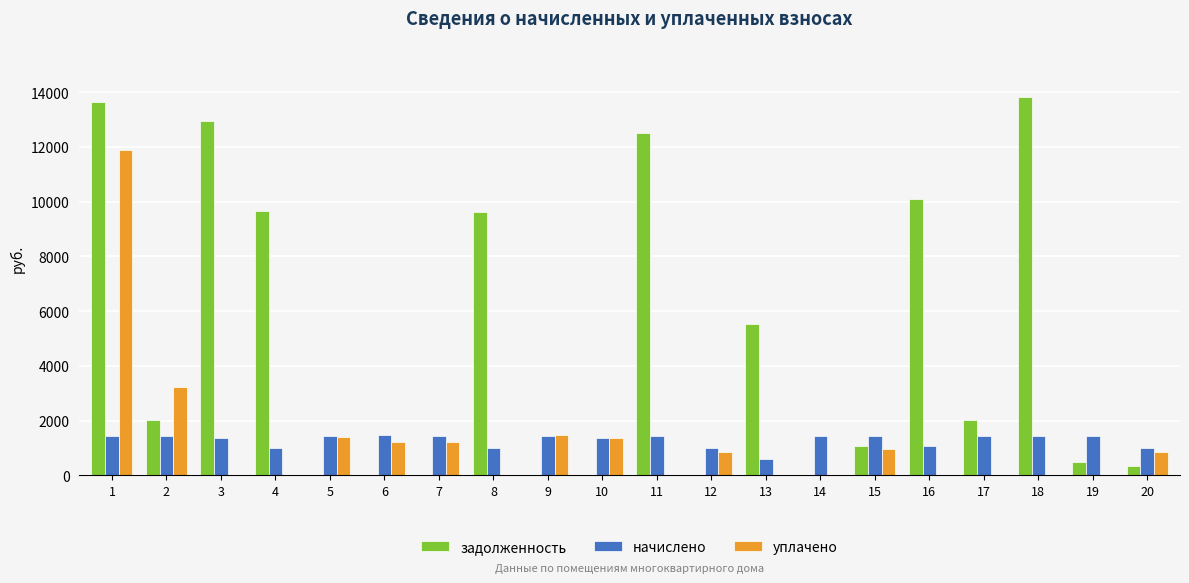

The value of задолженность at 13 is 5522.3. True or false?

True